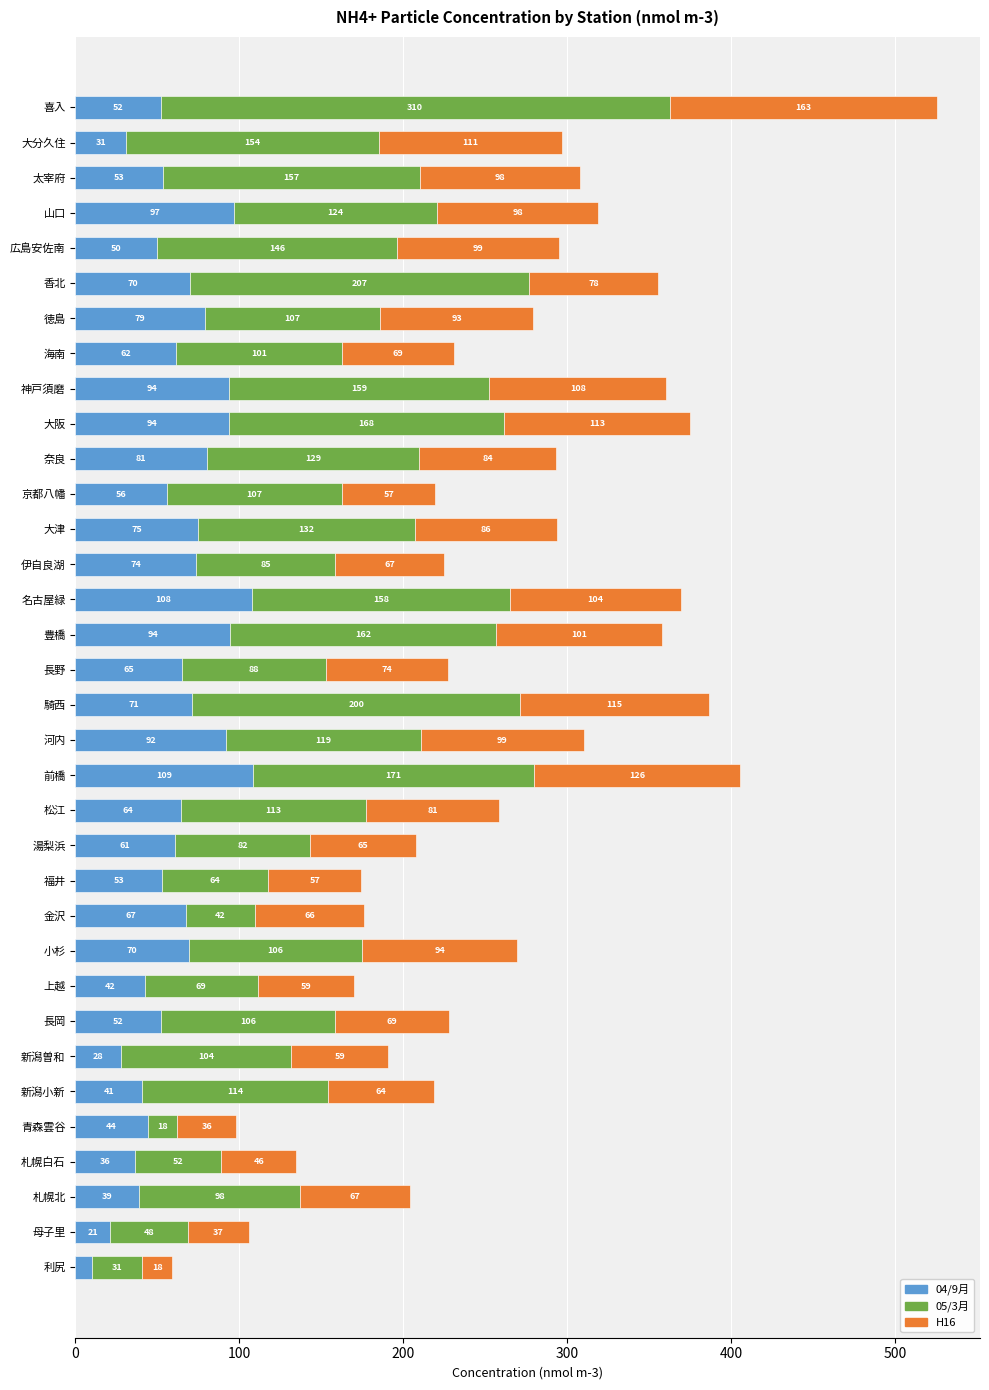

What is the average value of the 04/9月 series?

62.8